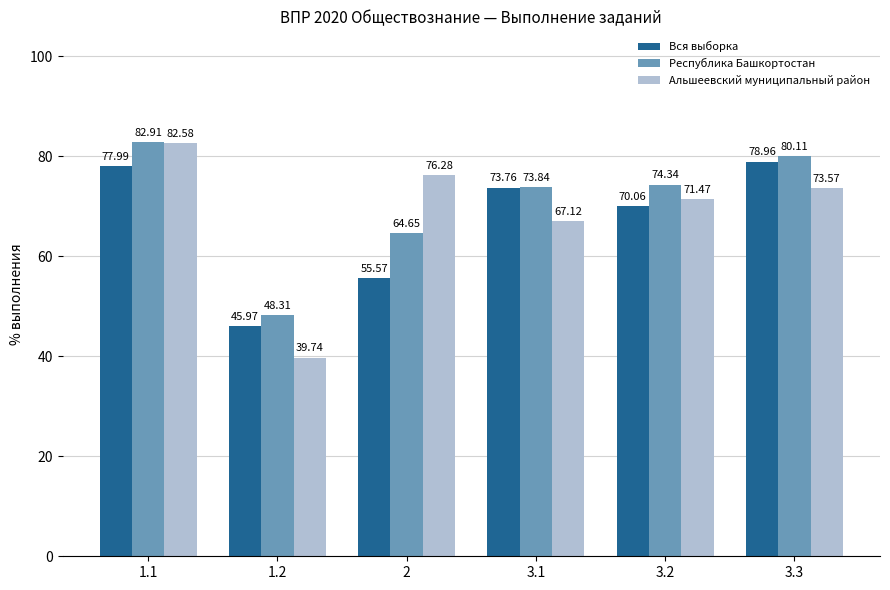

What are all the series names shown in the legend?

Вся выборка, Республика Башкортостан, Альшеевский муниципальный район